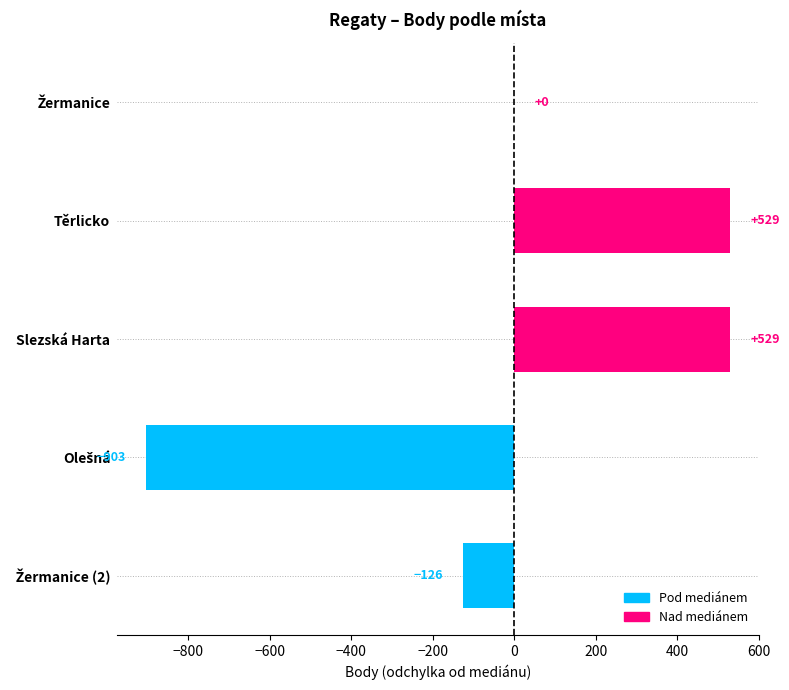

What is the average value?

6